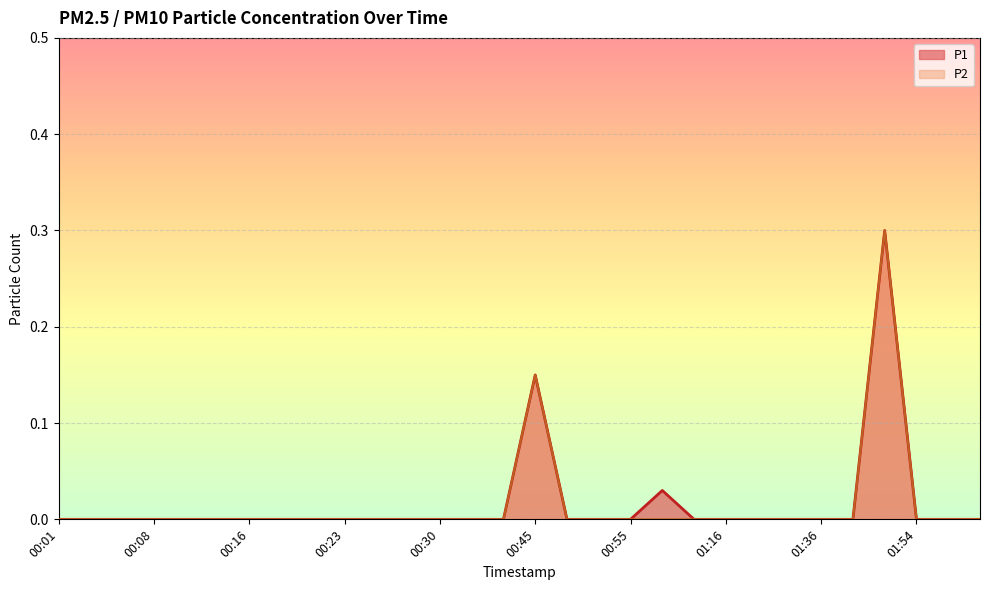

True or false: P1 and P2 intersect in this chart.

False